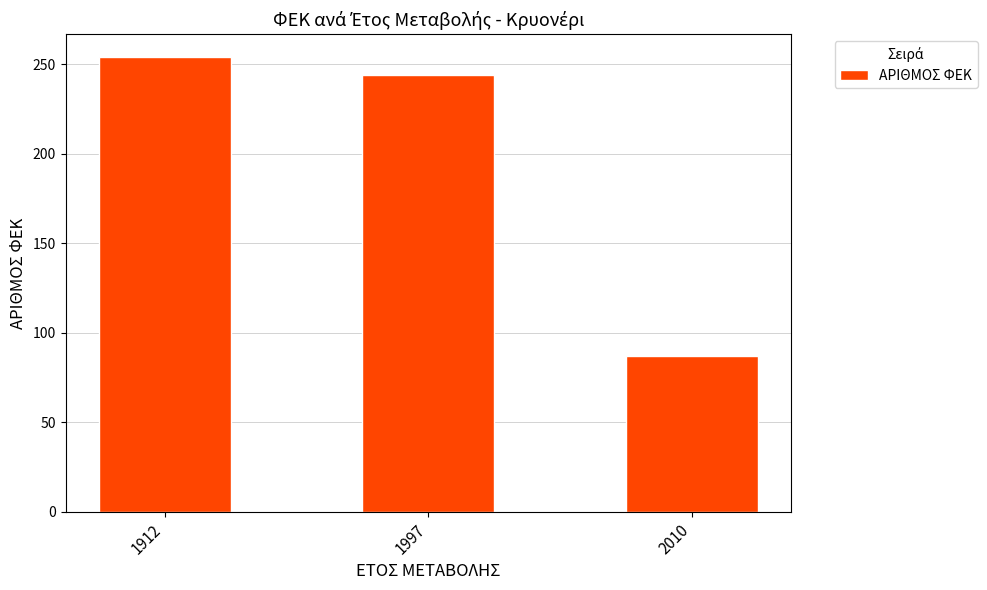

What is the change in value from 1912 to 2010?

-167